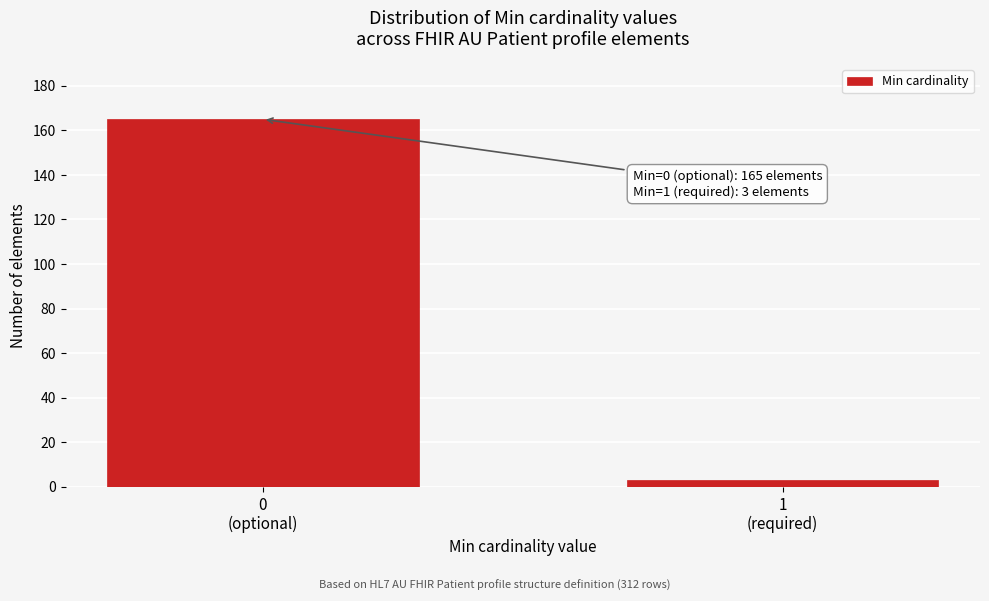

Reading left to right, what are all the values shown in this chart?

165	3